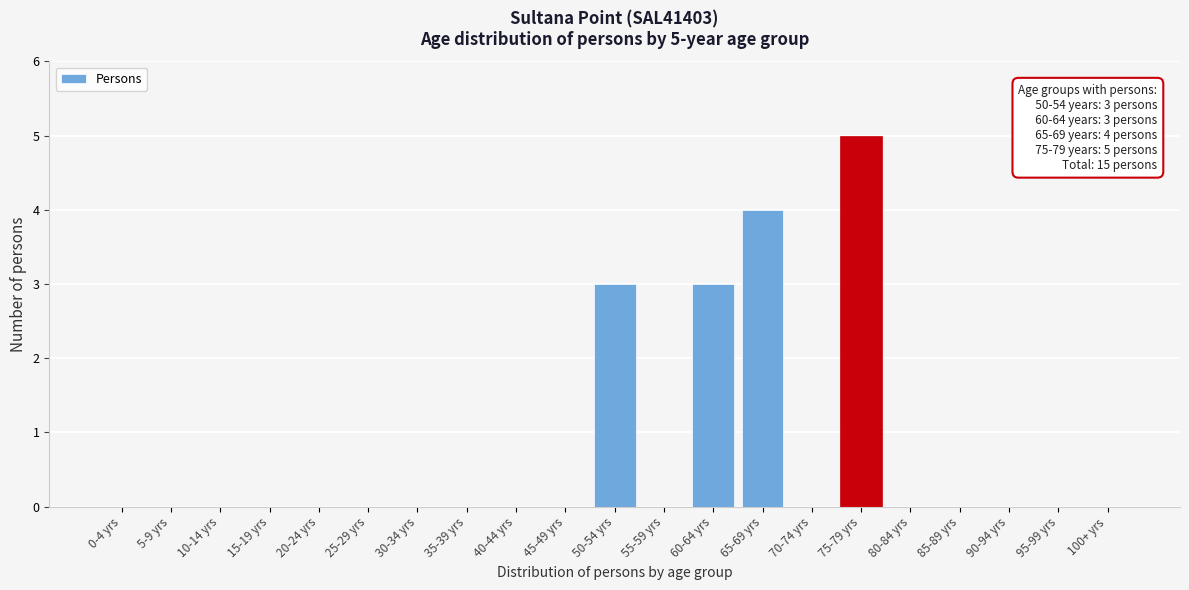

Reading left to right, extract all data points from this chart.

0-4 yrs=0	5-9 yrs=0	10-14 yrs=0	15-19 yrs=0	20-24 yrs=0	25-29 yrs=0	30-34 yrs=0	35-39 yrs=0	40-44 yrs=0	45-49 yrs=0	50-54 yrs=3	55-59 yrs=0	60-64 yrs=3	65-69 yrs=4	70-74 yrs=0	75-79 yrs=5	80-84 yrs=0	85-89 yrs=0	90-94 yrs=0	95-99 yrs=0	100+ yrs=0